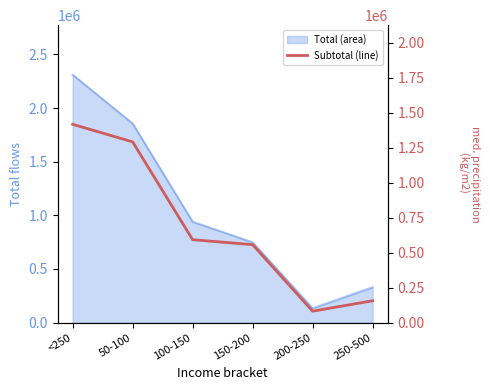

How many interior local valleys (lower than both neighbors) does the data have?

1